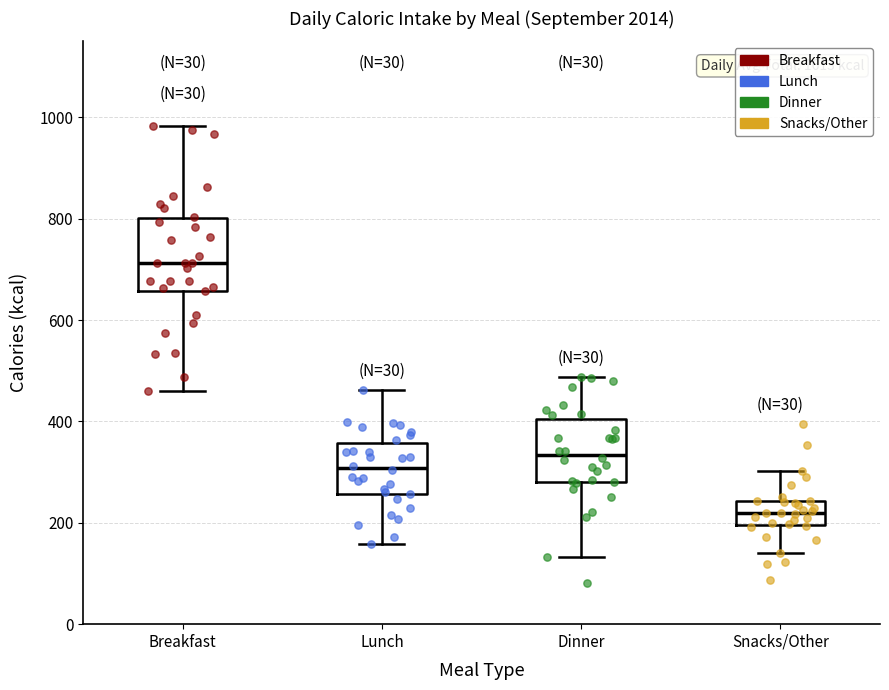

Where does the upper whisker of the box for Snacks/Other end on the y-axis? The values are not printed on the chart, so give them approximately, as read against the axis.

300